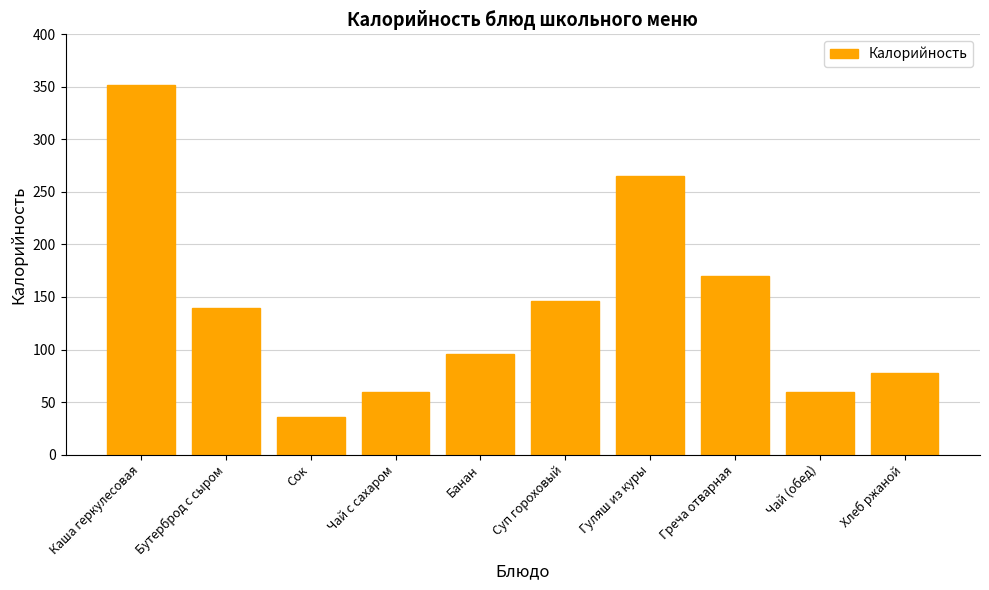

Reading right to left, what are all the values shown in this chart?

78.0	60.0	169.9	265.0	146.6	96.0	60.0	36.0	139.4	352.0